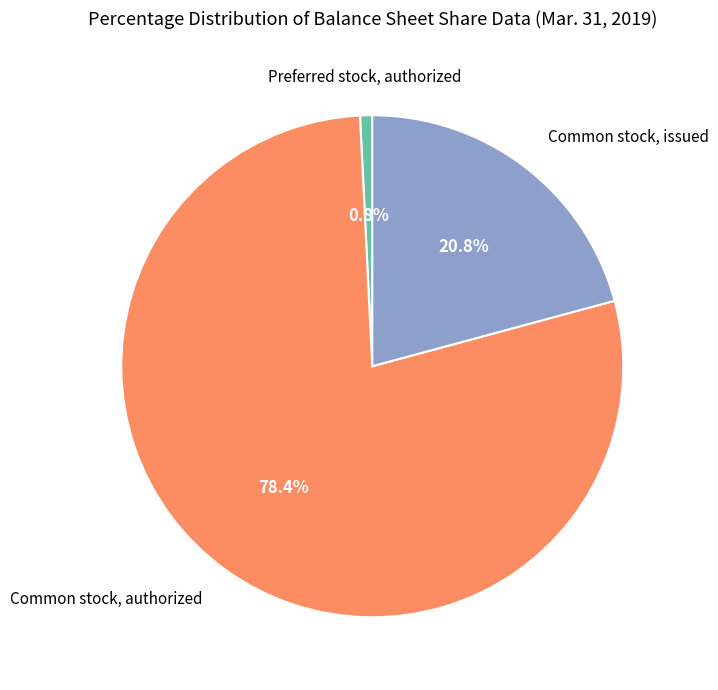

Is there any slice that represents more than half of the pie?

Yes